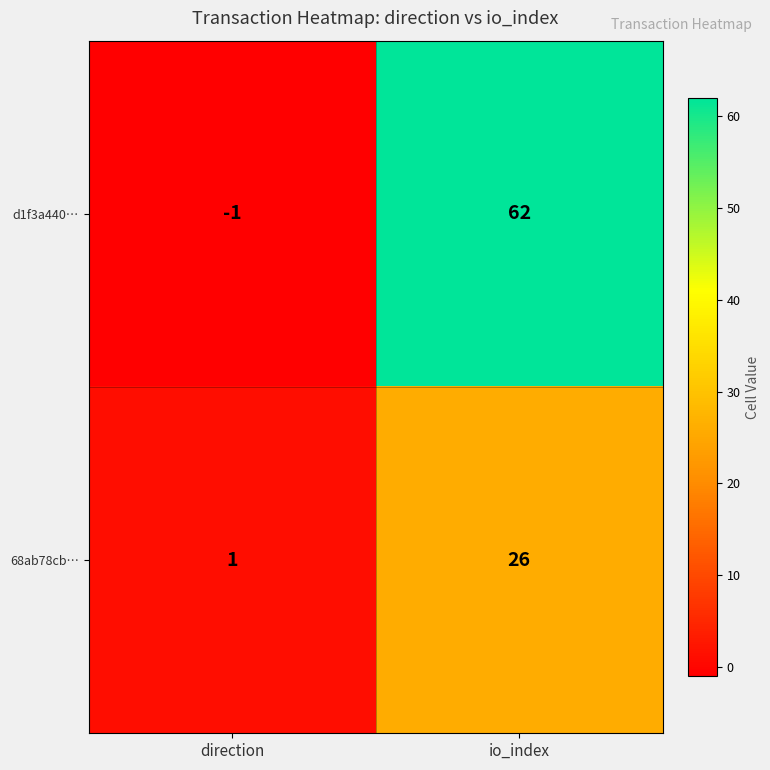

Reading left to right, list all the values displayed in this chart.

d1f3a440…: -1	62
68ab78cb…: 1	26